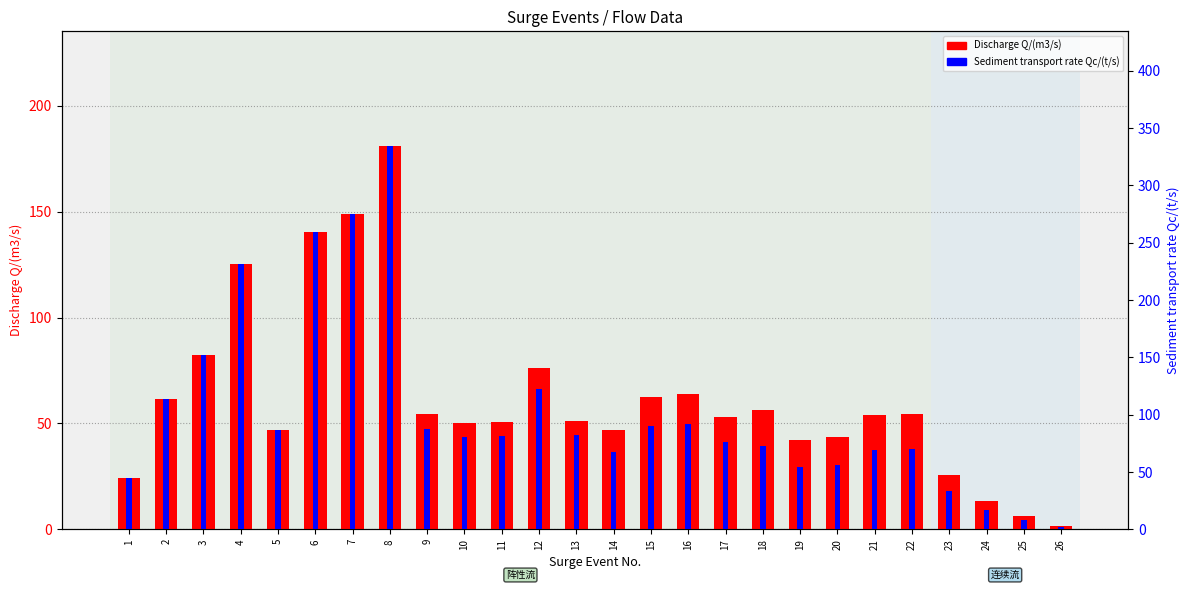

What are all the series names shown in the legend?

Discharge Q/(m3/s), Sediment transport rate Qc/(t/s)